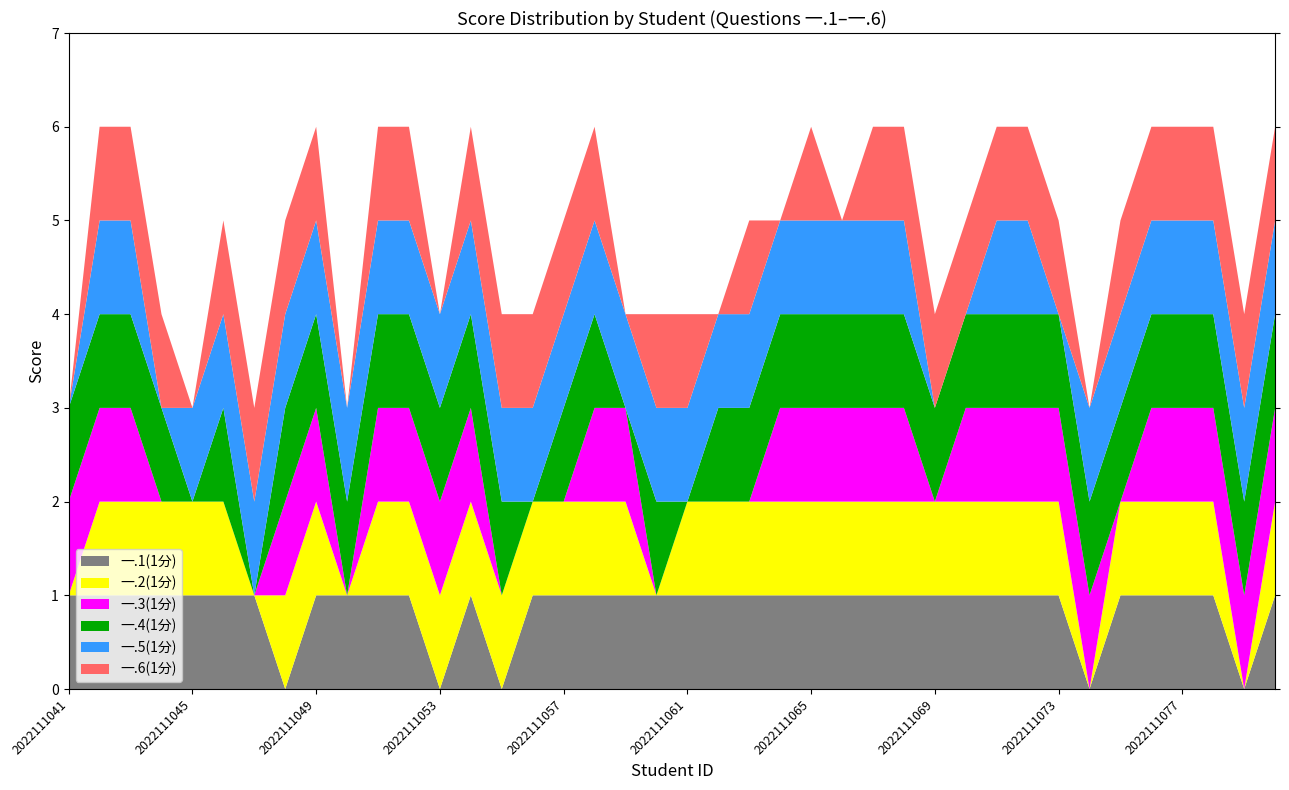

Reading right to left, transcribe all the data shown in this chart.

一.1(1分): 1	0	1	1	1	1	0	1	1	1	1	1	1	1	1	1	1	1	1	1	1	1	1	1	1	0	1	0	1	1	1	1	0	1	1	1	1	1	1	1
一.2(1分): 1	0	1	1	1	1	0	1	1	1	1	1	1	1	1	1	1	1	1	1	0	1	1	1	1	1	1	1	1	1	0	1	1	0	1	1	1	1	1	0
一.3(1分): 1	1	1	1	1	0	1	1	1	1	1	0	1	1	1	1	1	0	0	0	0	1	1	0	0	0	1	1	1	1	0	1	1	0	0	0	0	1	1	1
一.4(1分): 1	1	1	1	1	1	1	1	1	1	1	1	1	1	1	1	1	1	1	0	1	0	1	1	0	1	1	1	1	1	1	1	1	0	1	0	1	1	1	1
一.5(1分): 1	1	1	1	1	1	1	0	1	1	0	0	1	1	1	1	1	1	1	1	1	1	1	1	1	1	1	1	1	1	1	1	1	1	1	1	0	1	1	0
一.6(1分): 1	1	1	1	1	1	0	1	1	1	1	1	1	1	0	1	0	1	0	1	1	0	1	1	1	1	1	0	1	1	0	1	1	1	1	0	1	1	1	0